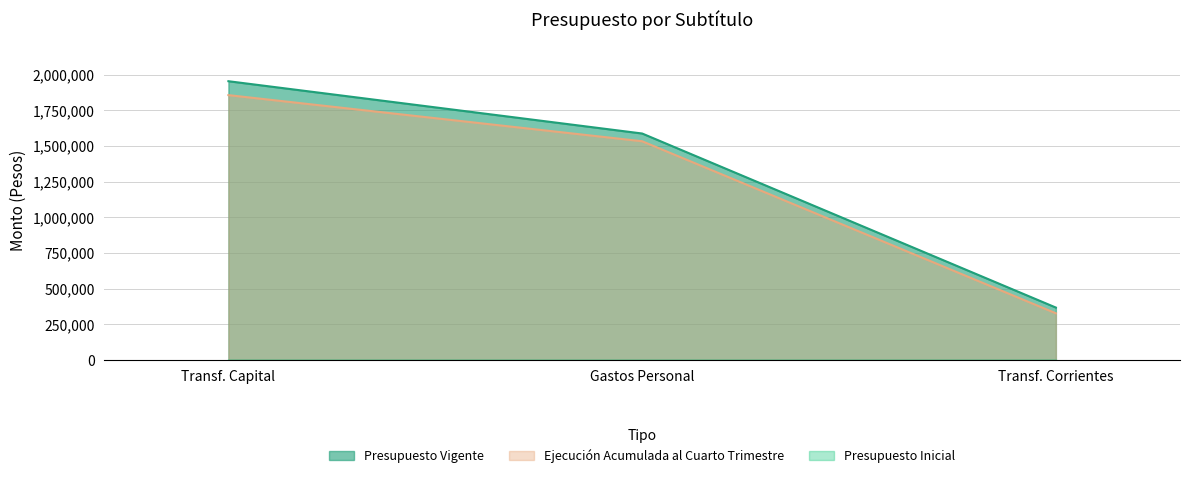

The Presupuesto Vigente series shows 1953258 at Transf. Capital. True or false?

True